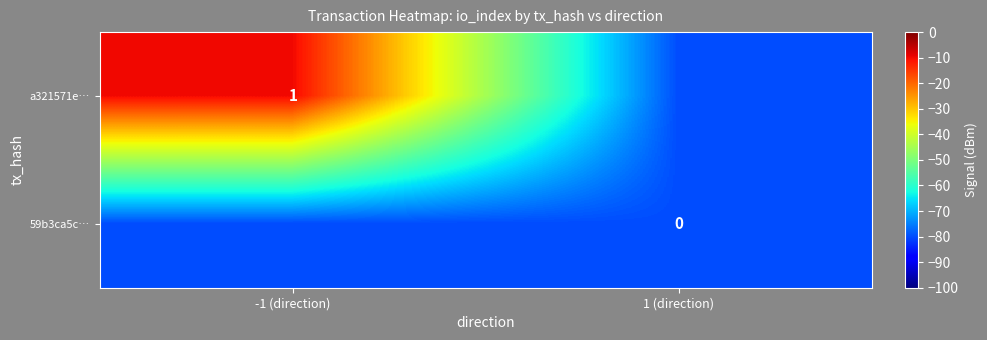

The a321571e… series shows 0 at -1 (direction). True or false?

False